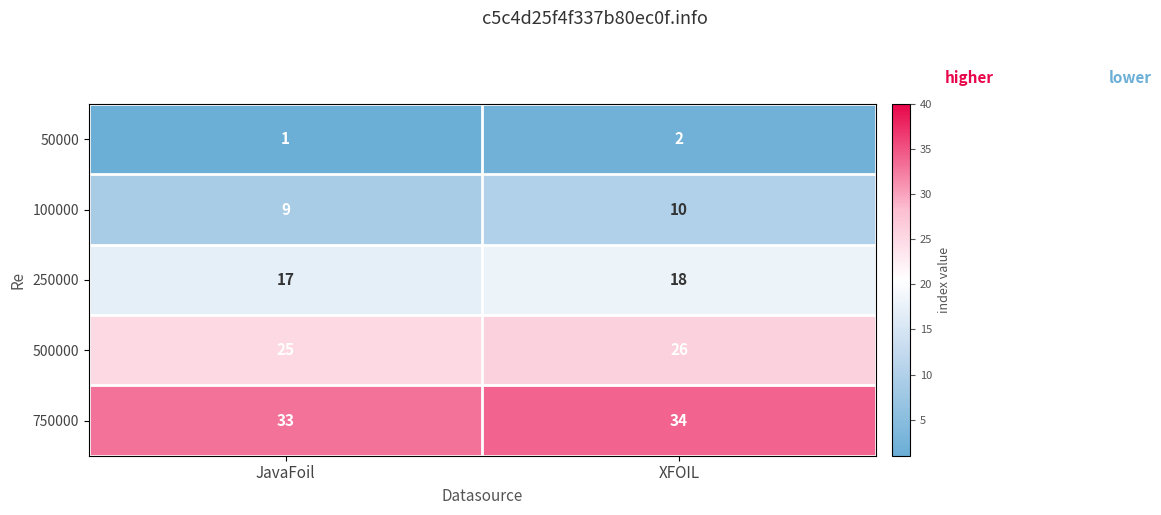

At which category does the chart reach its minimum across all series?

JavaFoil